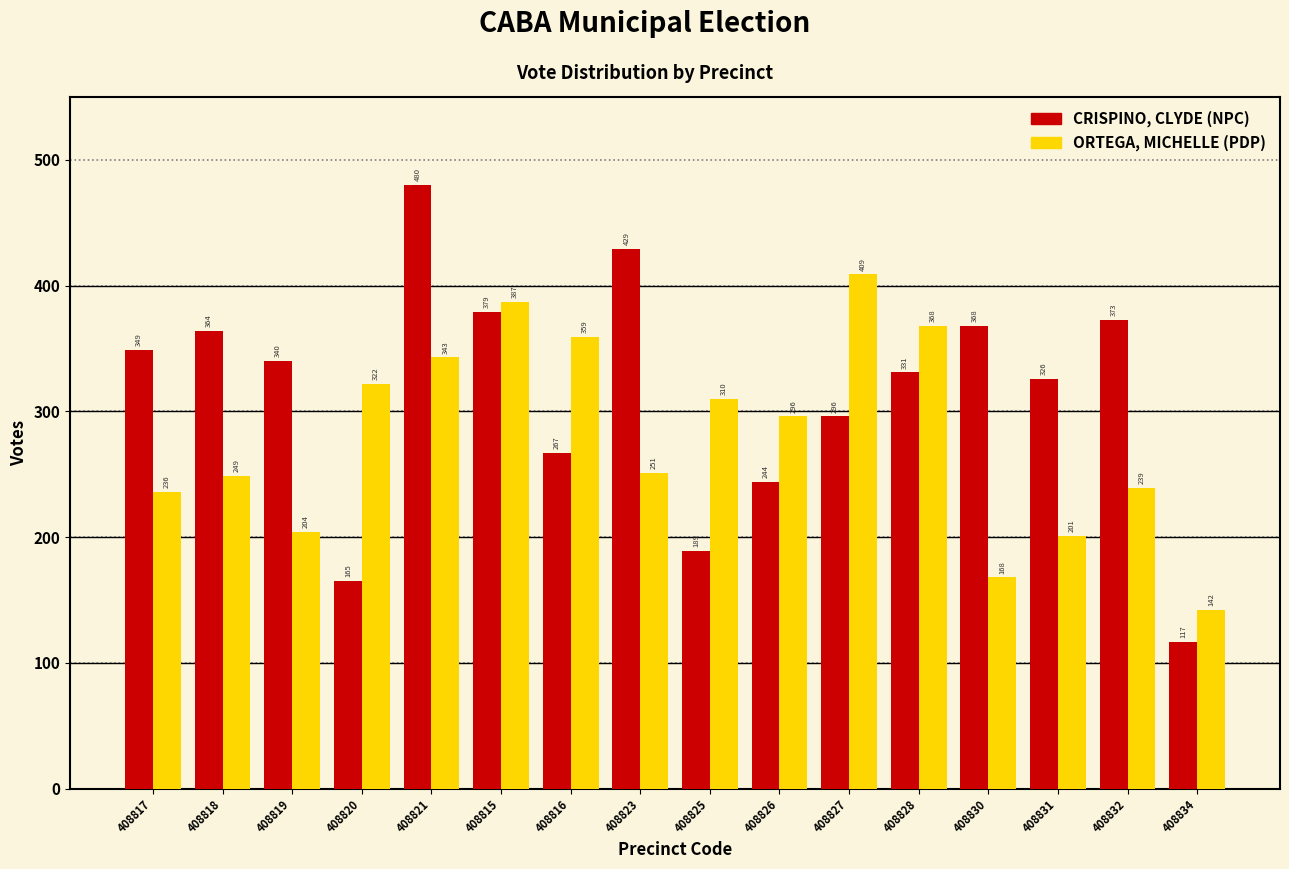

Reading left to right, extract all data points from this chart.

CRISPINO, CLYDE (NPC): 408817=349	408818=364	408819=340	408820=165	408821=480	408815=379	408816=267	408823=429	408825=189	408826=244	408827=296	408828=331	408830=368	408831=326	408832=373	408834=117
ORTEGA, MICHELLE (PDP): 408817=236	408818=249	408819=204	408820=322	408821=343	408815=387	408816=359	408823=251	408825=310	408826=296	408827=409	408828=368	408830=168	408831=201	408832=239	408834=142